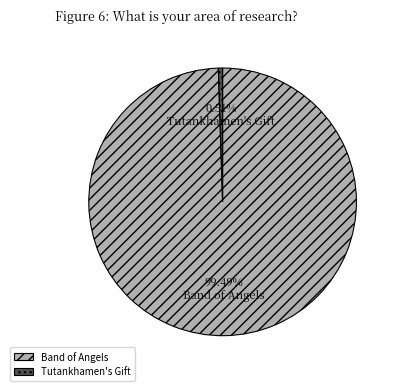

Which category has the biggest portion of the pie?

Band of Angels